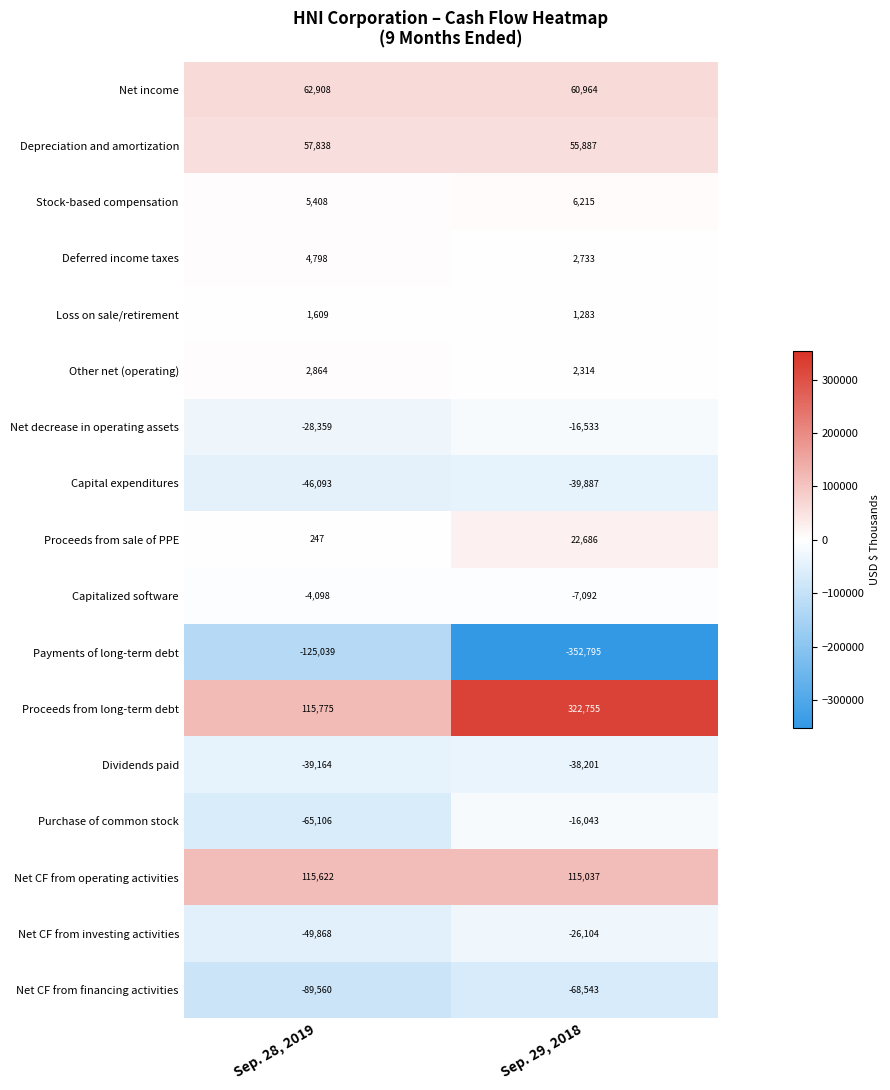

At which label is Net CF from operating activities closest to 115329?

Sep. 29, 2018